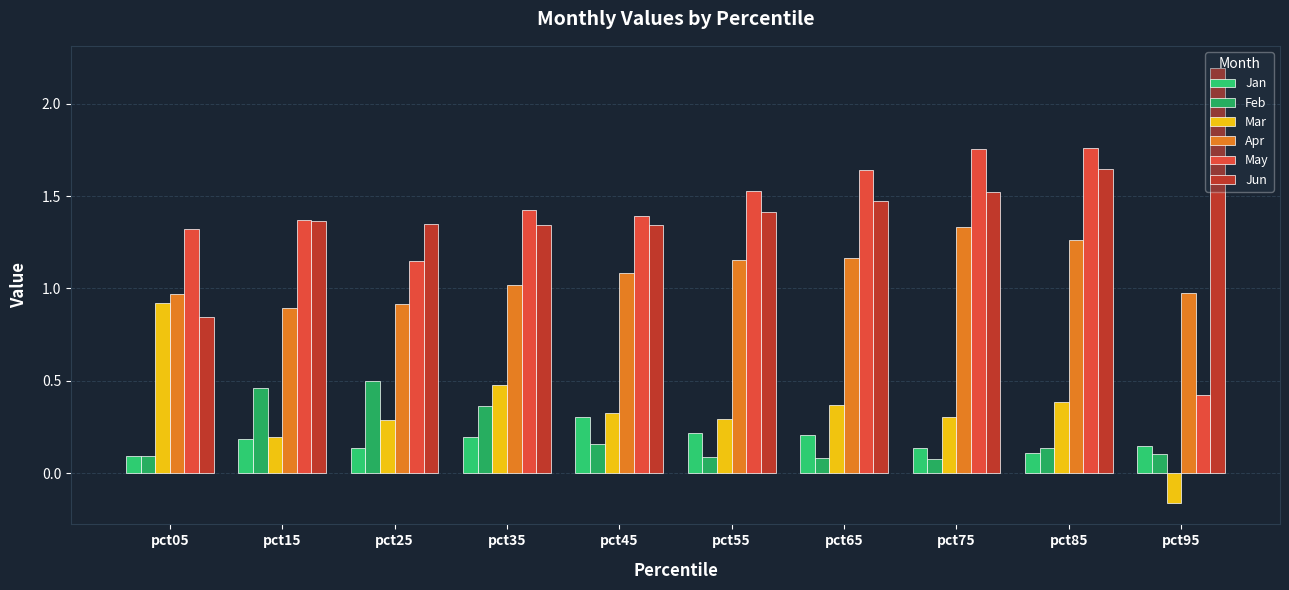

How many Jun values are between 1 and 2?

8